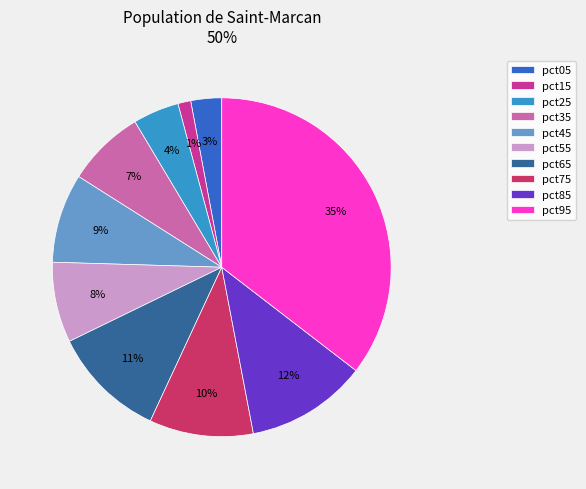

What percentage is the pct75 slice, to the nearest percent?

10%